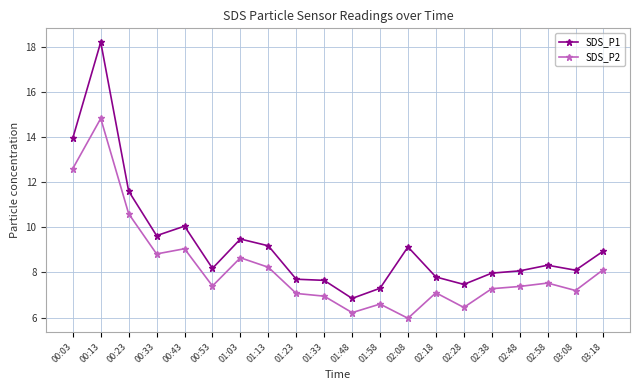

True or false: SDS_P2 has a value of 6.3 at 00:23.

False